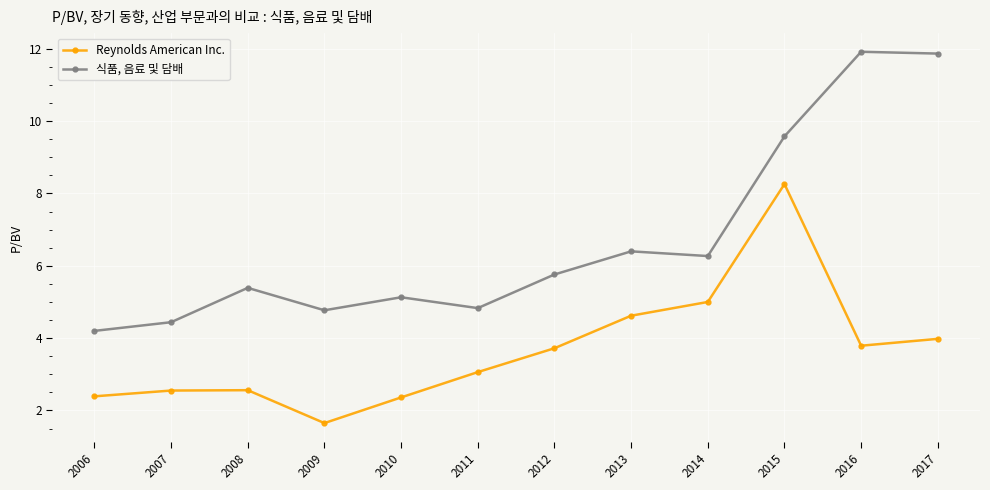

Where does the 식품, 음료 및 담배 series first go above 5?

2008